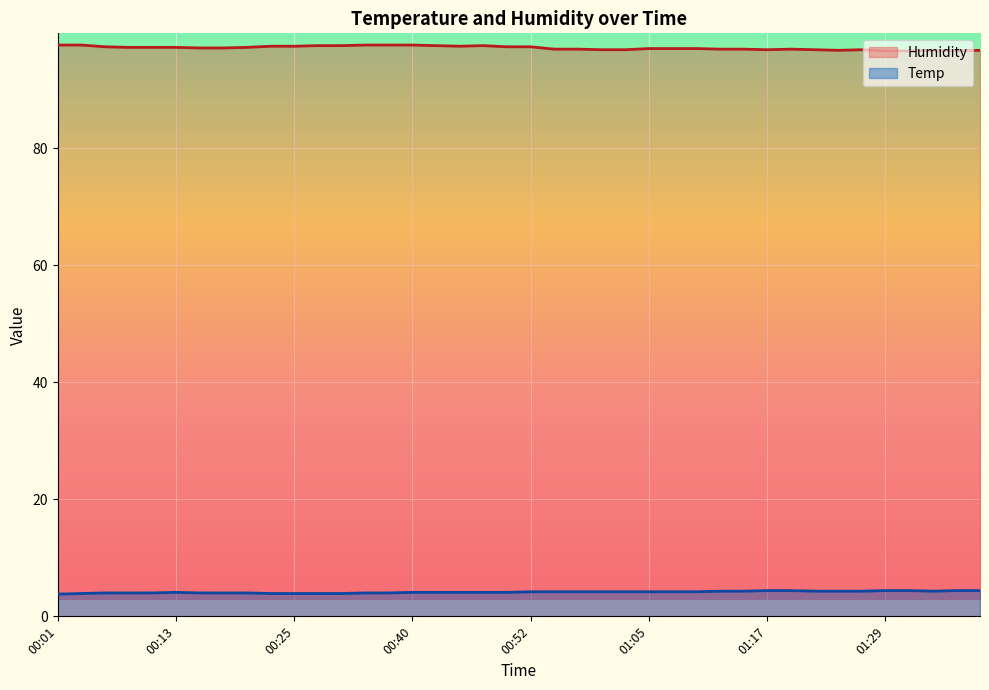

What is the label of the 11th point from the left?

00:25